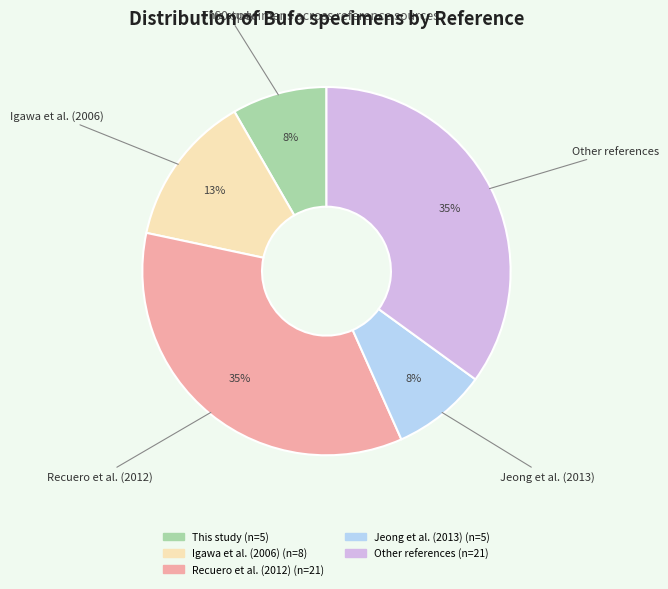

True or false: Jeong et al. (2013) accounts for 8% of the total.

True